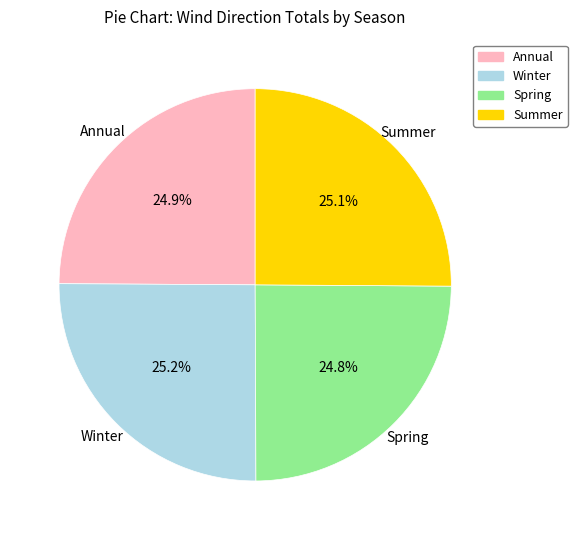

How many slices are in this pie chart?

4